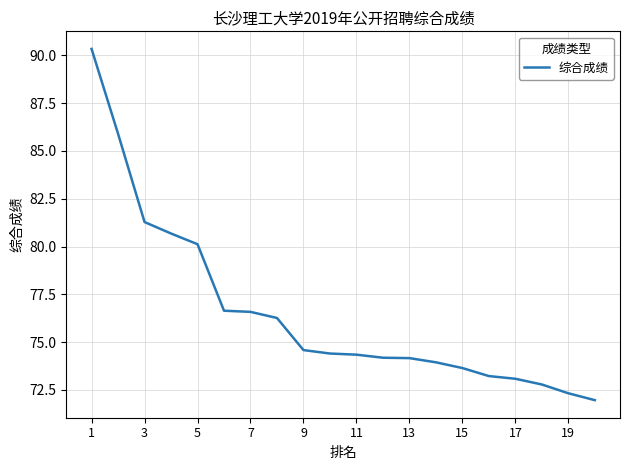

What is the maximum value shown in the chart?

90.3